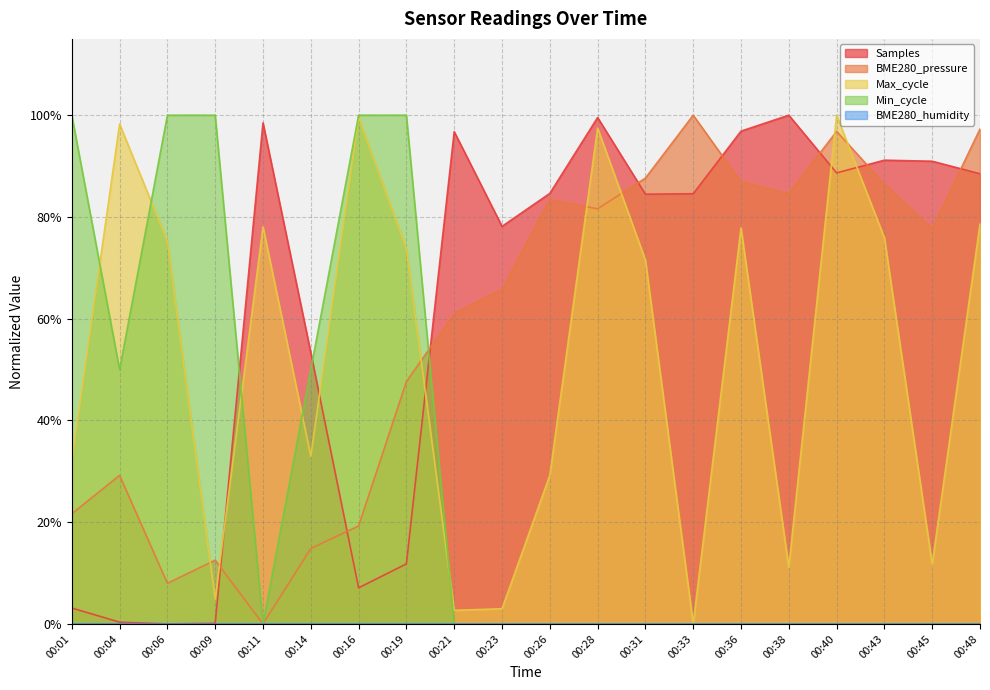

What is the total value across all series at 00:43?

2.5